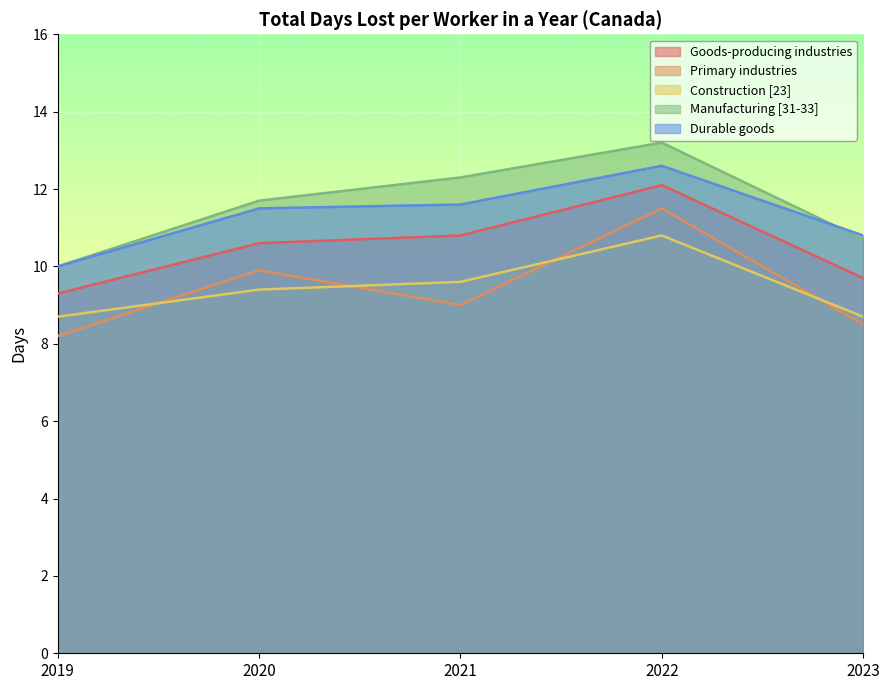

Reading right to left, what are all the values shown in this chart?

Goods-producing industries: 2023=9.7	2022=12.1	2021=10.8	2020=10.6	2019=9.3
Primary industries: 2023=8.5	2022=11.5	2021=9.0	2020=9.9	2019=8.2
Construction [23]: 2023=8.7	2022=10.8	2021=9.6	2020=9.4	2019=8.7
Manufacturing [31-33]: 2023=10.7	2022=13.2	2021=12.3	2020=11.7	2019=10.0
Durable goods: 2023=10.8	2022=12.6	2021=11.6	2020=11.5	2019=10.0